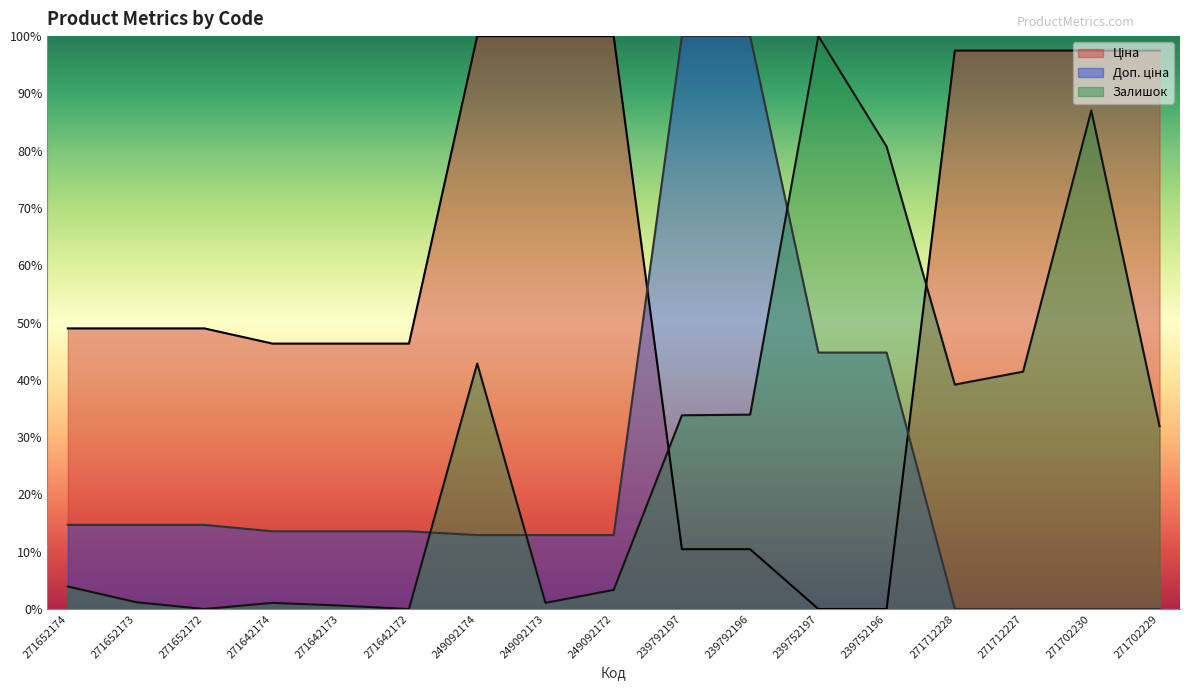

Between 271642174 and 271642173, which is larger?

271642174